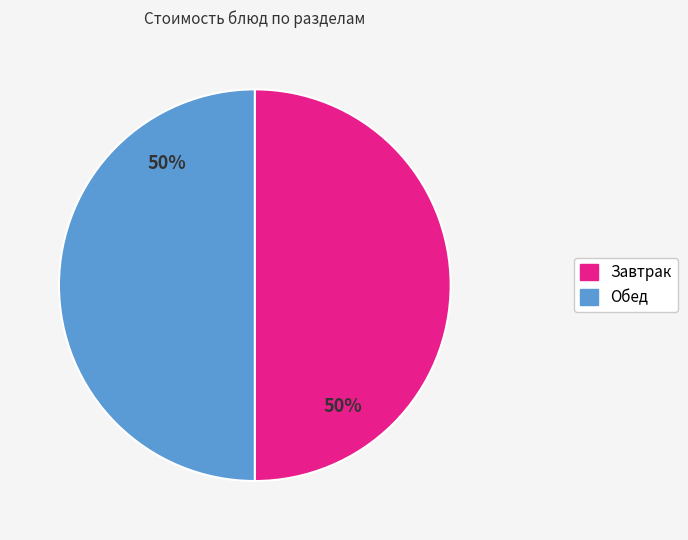

To the nearest percent, what is the average slice percentage?

50%